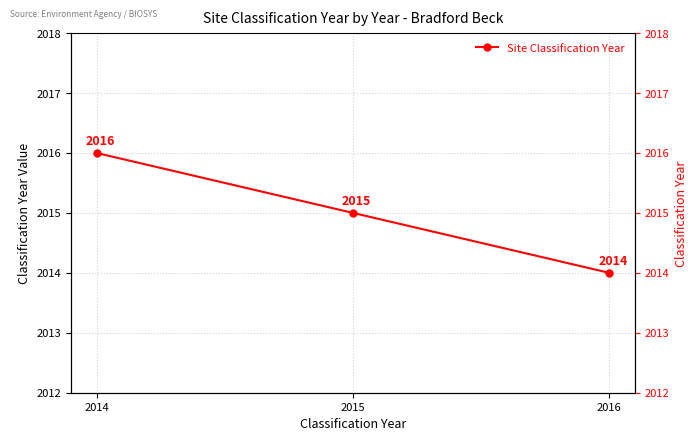

True or false: the data shows 2974 at 2016.

False